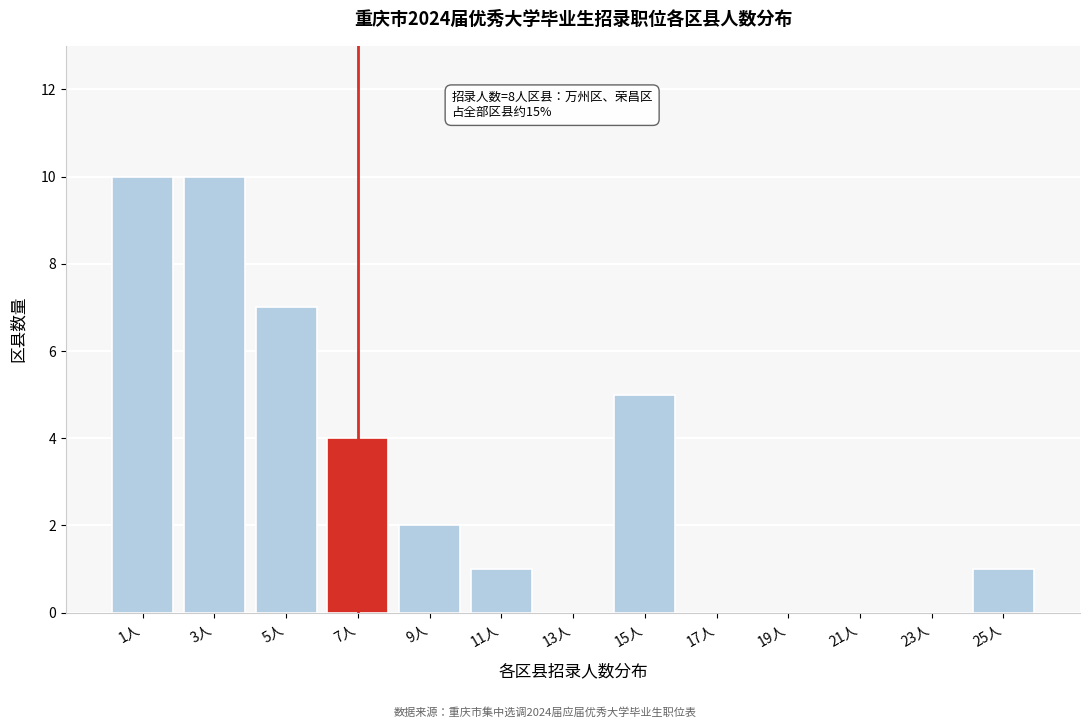

Reading left to right, list all the values displayed in this chart.

1人=10	3人=10	5人=7	7人=4	9人=2	11人=1	13人=0	15人=5	17人=0	19人=0	21人=0	23人=0	25人=1